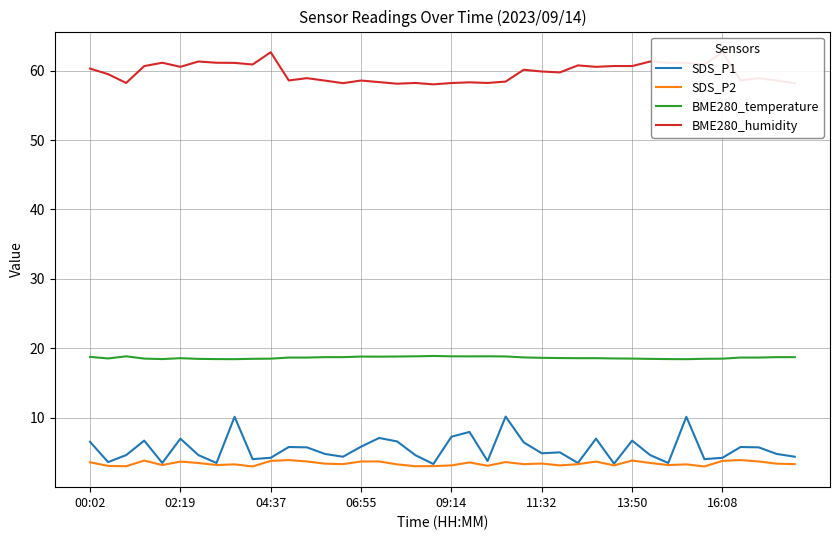

Is it true that SDS_P1 equals 1.7 at 00:02?

False